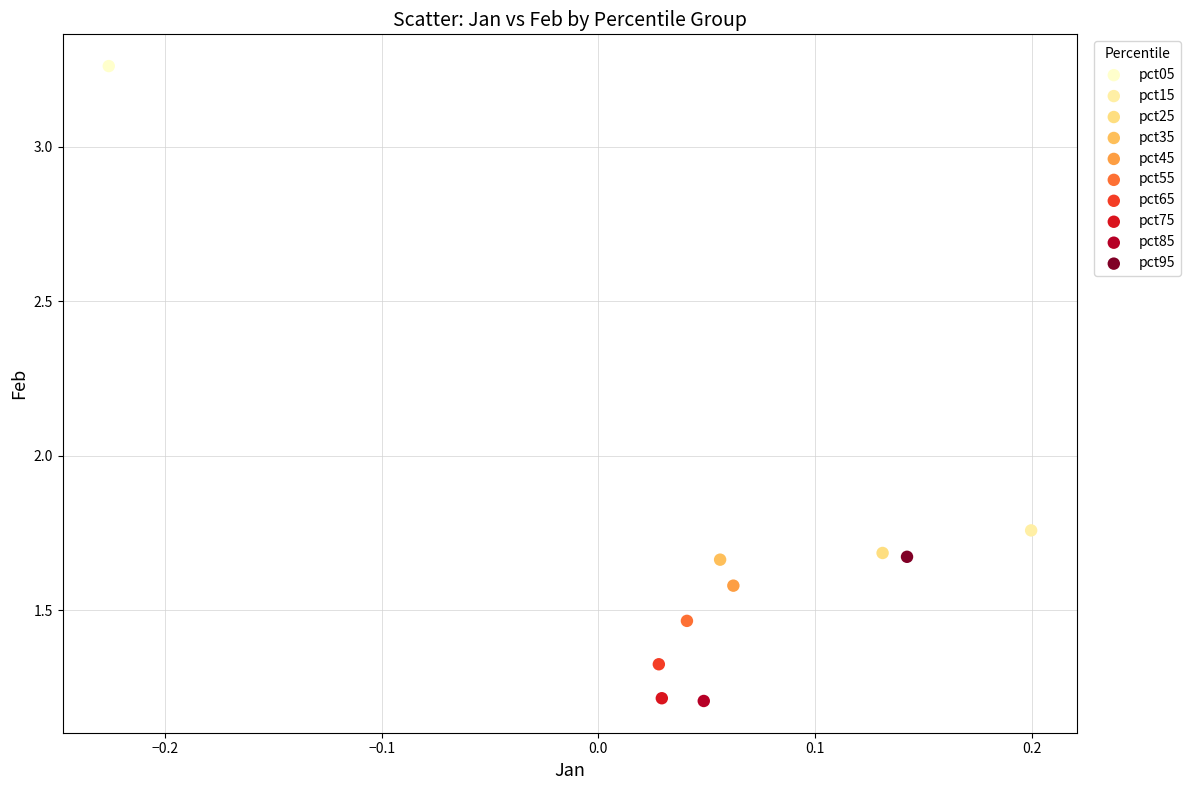

What are all the series names shown in the legend?

pct05, pct15, pct25, pct35, pct45, pct55, pct65, pct75, pct85, pct95